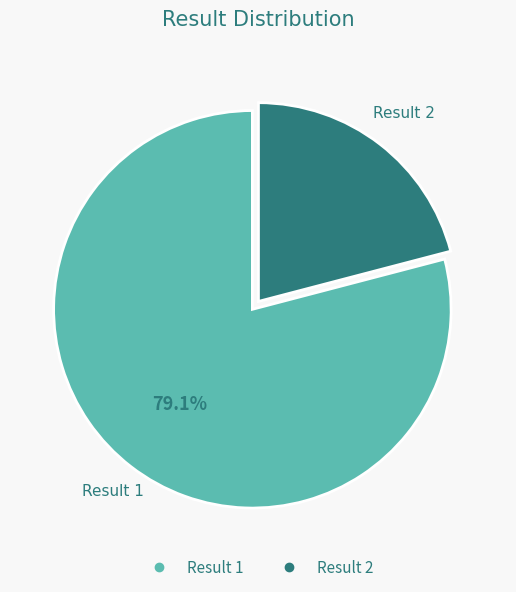

Does any single category account for the majority?

Yes